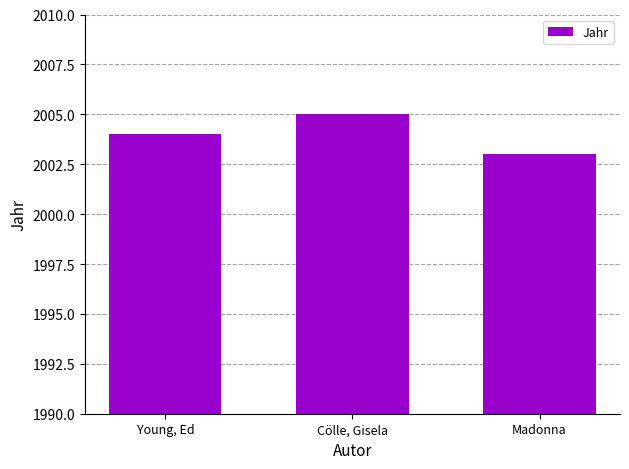

List the labels in order of value, smallest first.

Madonna, Young, Ed, Cölle, Gisela